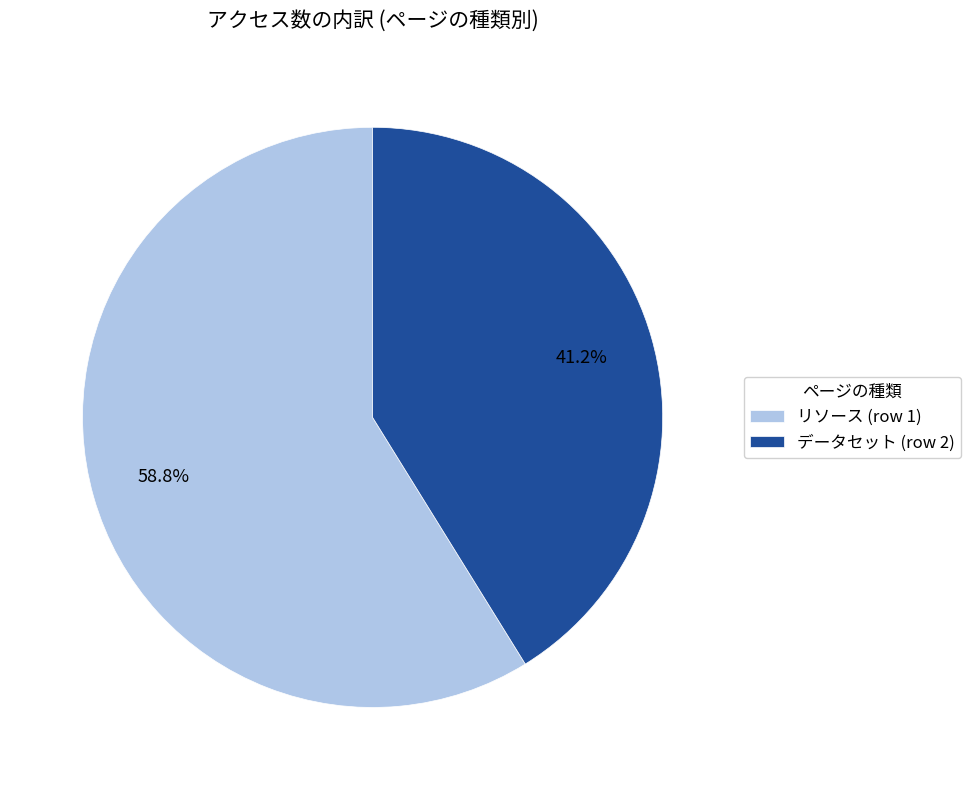

Approximately how many times larger is the value at データセット (row 2) compared to リソース (row 1)?

0.7